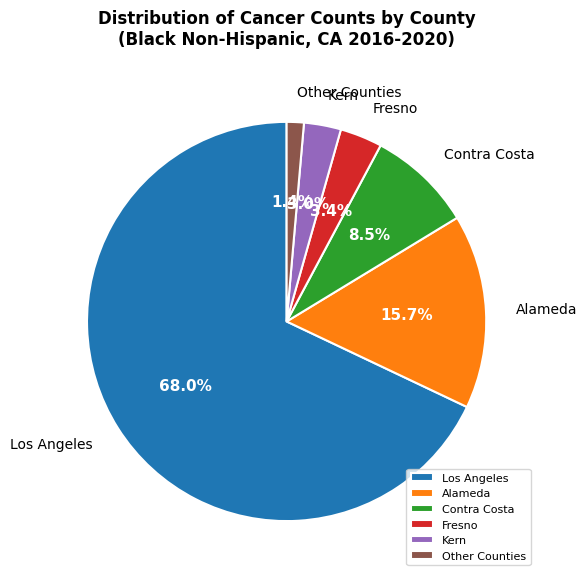

How many segments does this pie chart have?

6